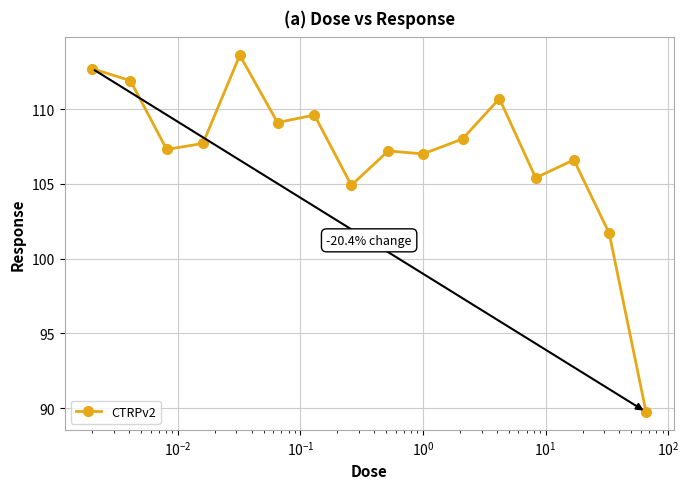

How many series are shown in this chart?

1